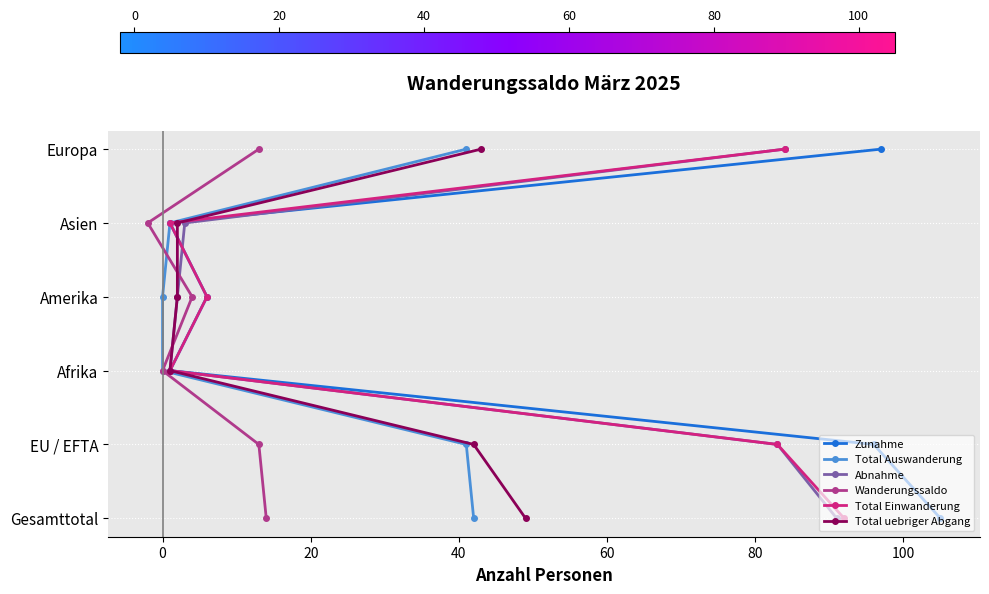

What position from the right is 0?

5